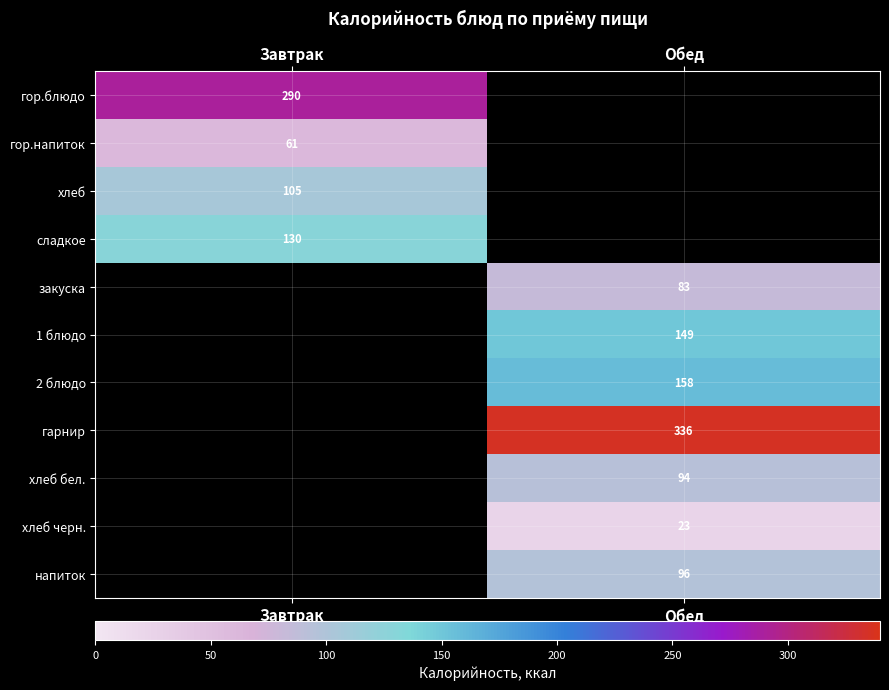

Is the value of напиток at Обед greater than the value of хлеб бел. at Обед?

Yes